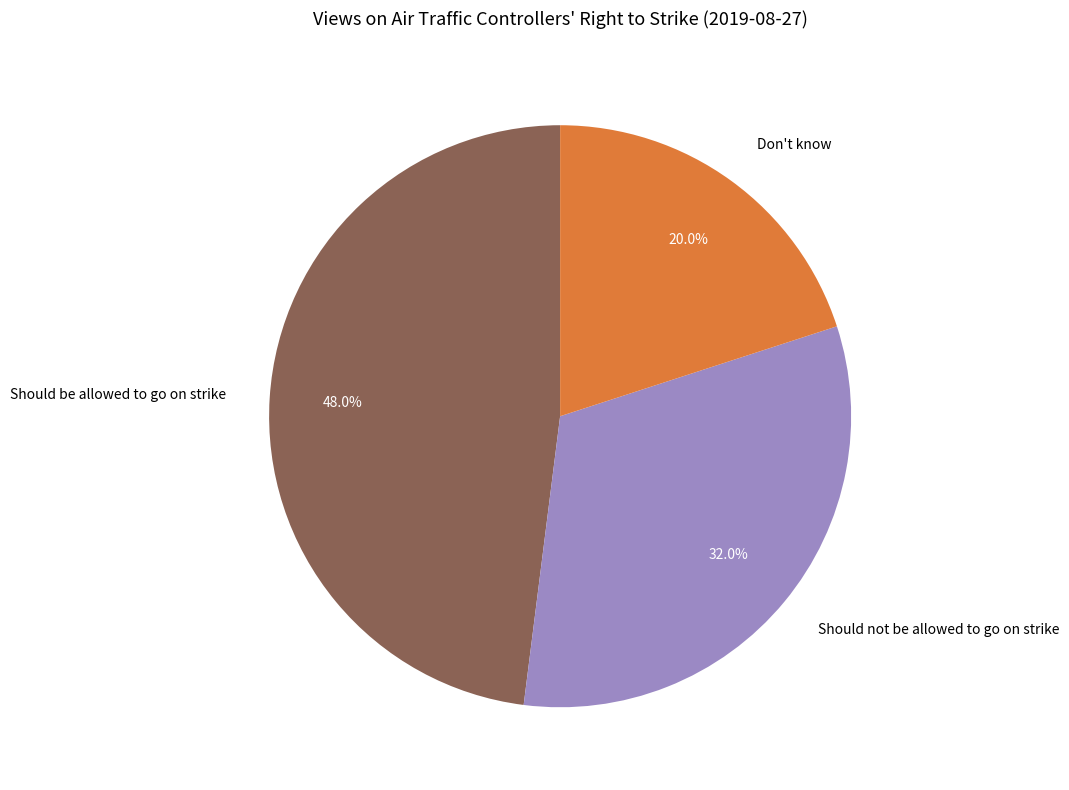

How many slices are in this pie chart?

3